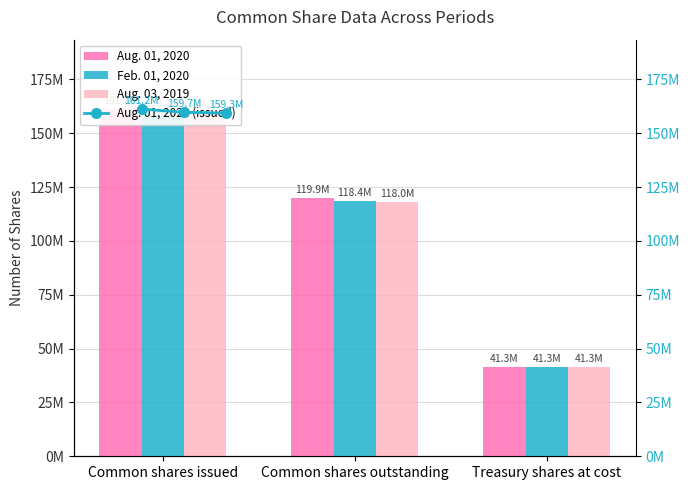

What are all the series names shown in the legend?

Aug. 01, 2020, Feb. 01, 2020, Aug. 03, 2019, Aug. 01, 2020 (issued)